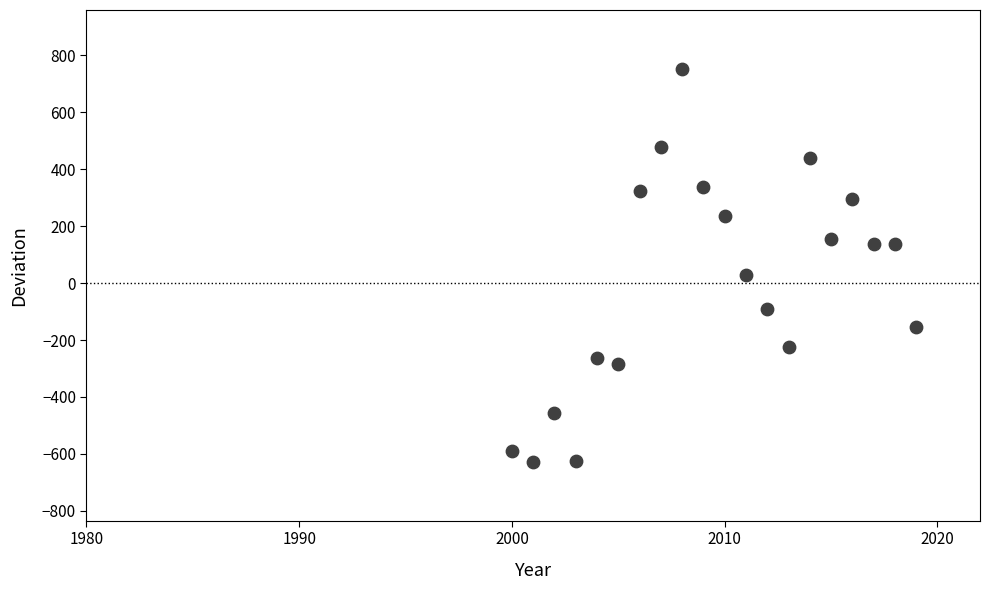

What is the range of X values (max minus min)?

19.0